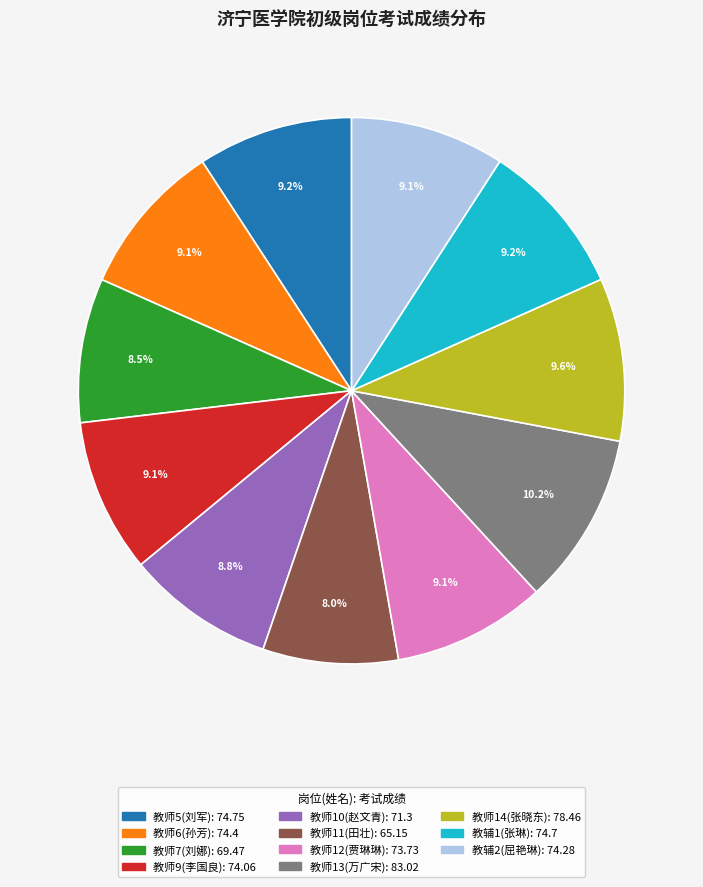

Between 教辅1(张琳) and 教师13(万广宋), which is larger?

教师13(万广宋)